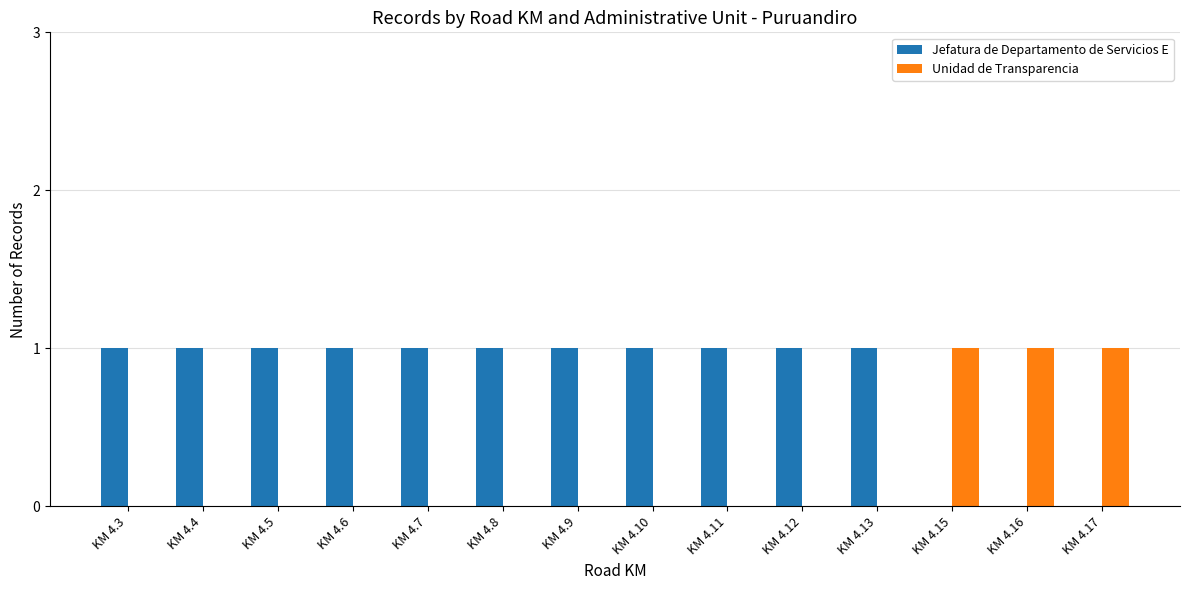

How many distinct data groups are displayed?

2